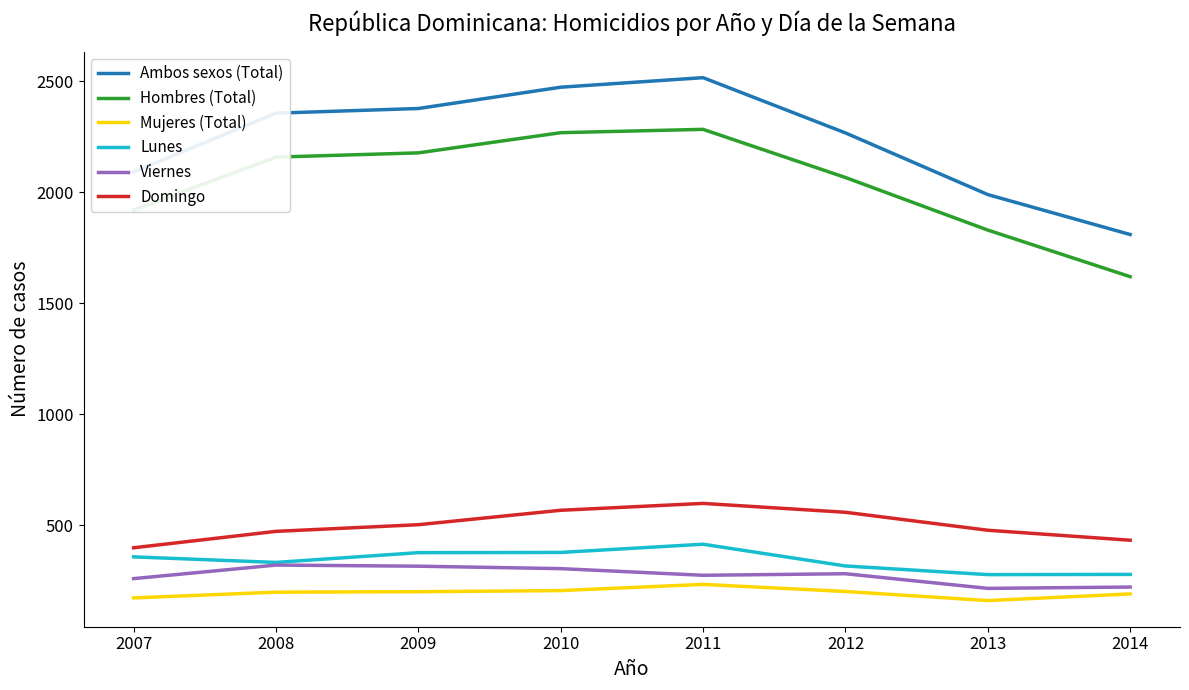

What is the sum of all Ambos sexos (Total) values?

17886